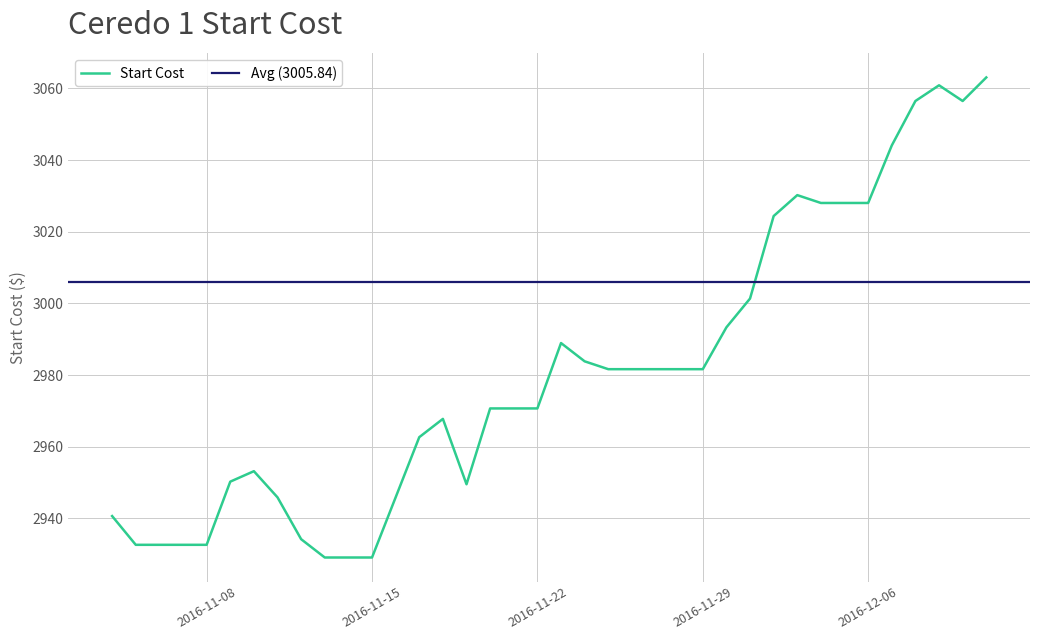

At which label is the value closest to 2996?

2016-11-30